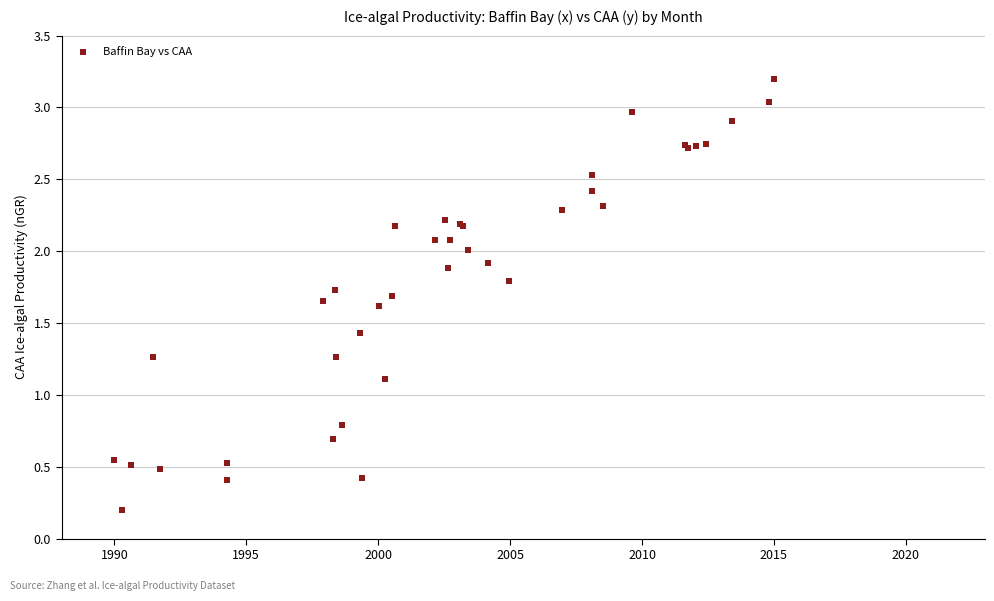

What Y value in the scatter plot is closest to 1?

1.1